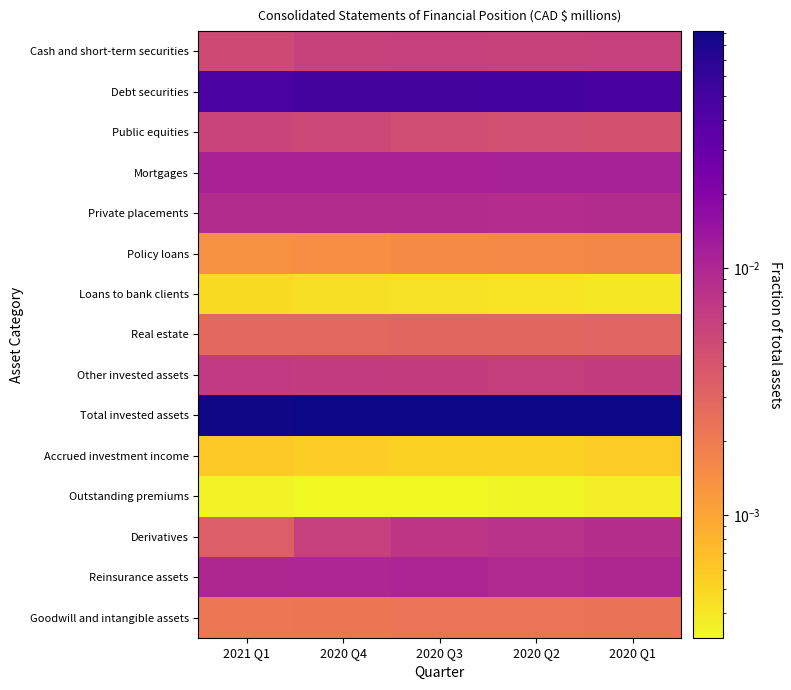

What is the maximum value shown in the chart?

0.1